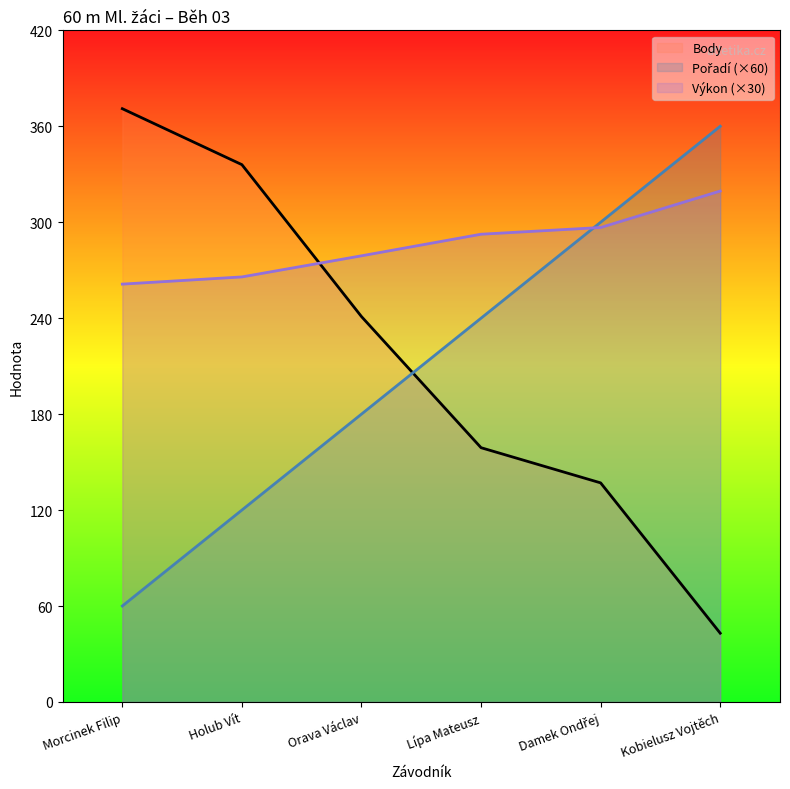

Which label corresponds to the largest value in the chart?

Morcinek Filip